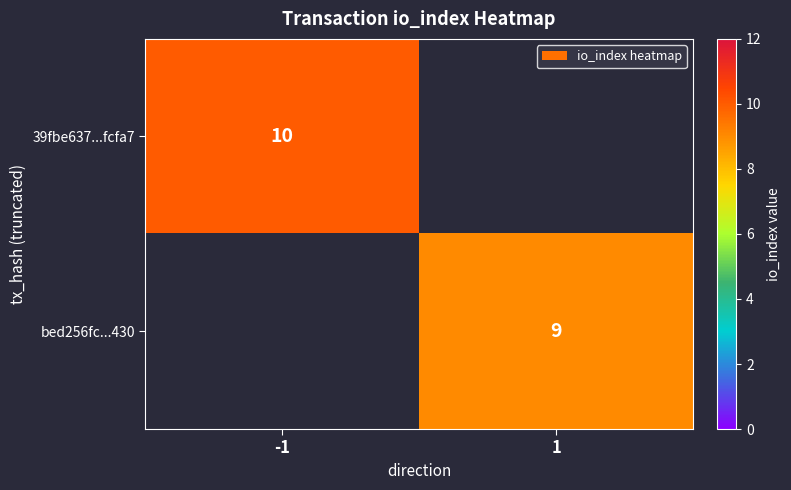

The value of 39fbe637...fcfa7 at -1 is 14. True or false?

False